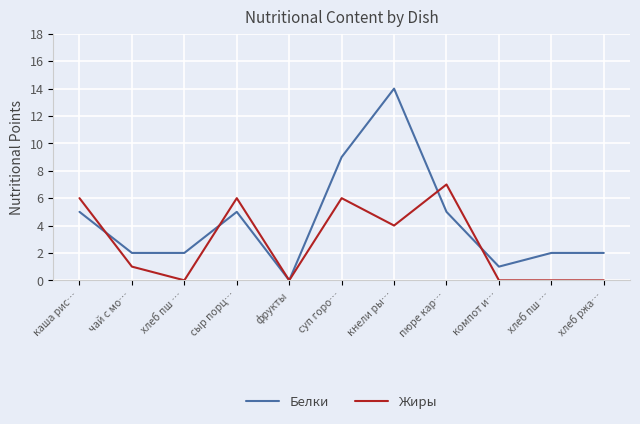

The value of Жиры at чай с мо… is 1. True or false?

True